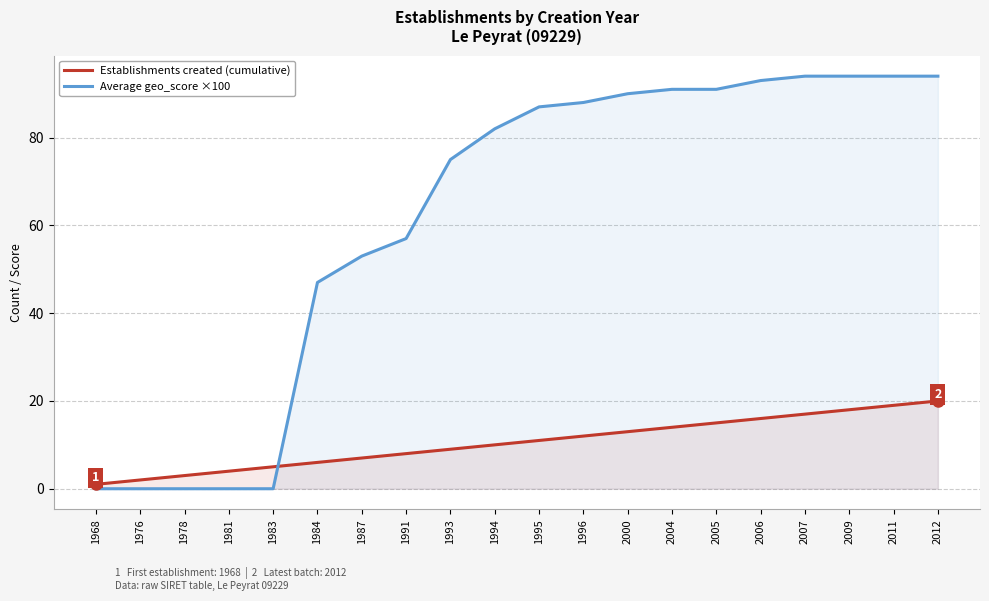

What is the difference between the second highest and minimum values in the Average geo_score ×100 series?

94